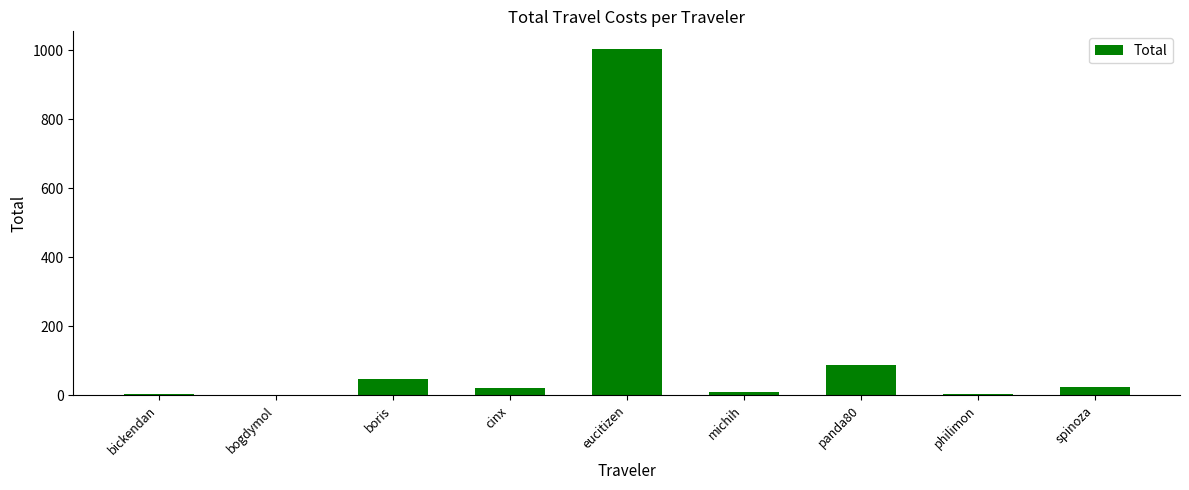

Are the bars horizontal?

No